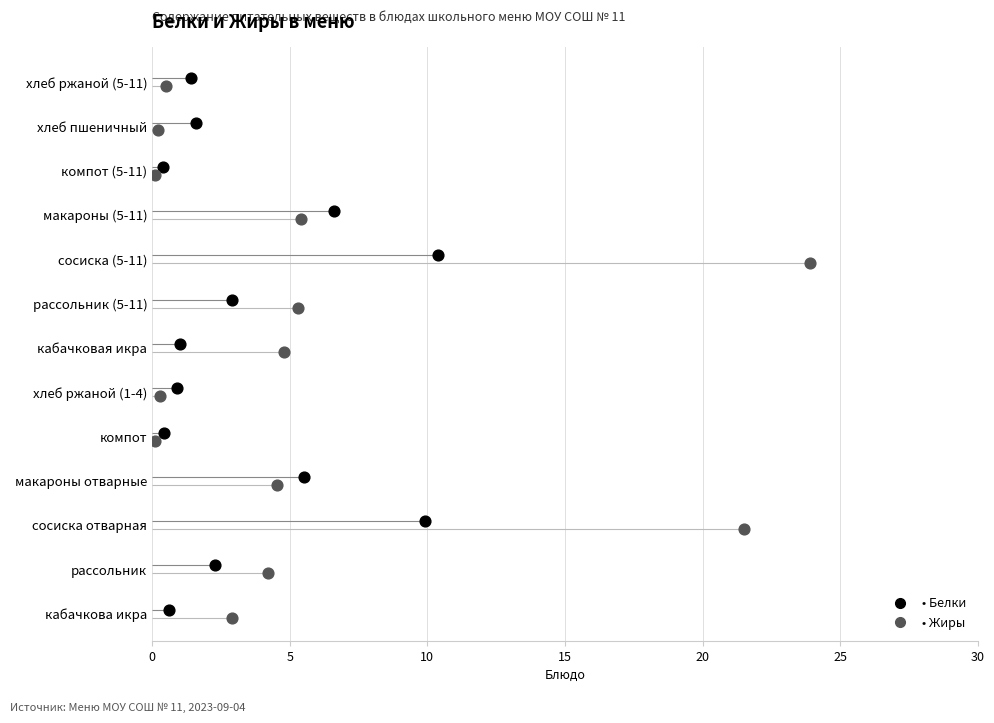

Which series reaches the maximum Y coordinate?

Белки